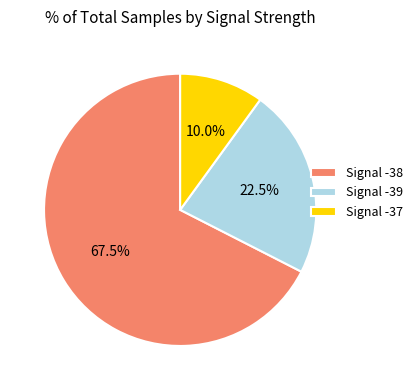

What percentage do Signal -38 and Signal -39 together represent?

90.0%